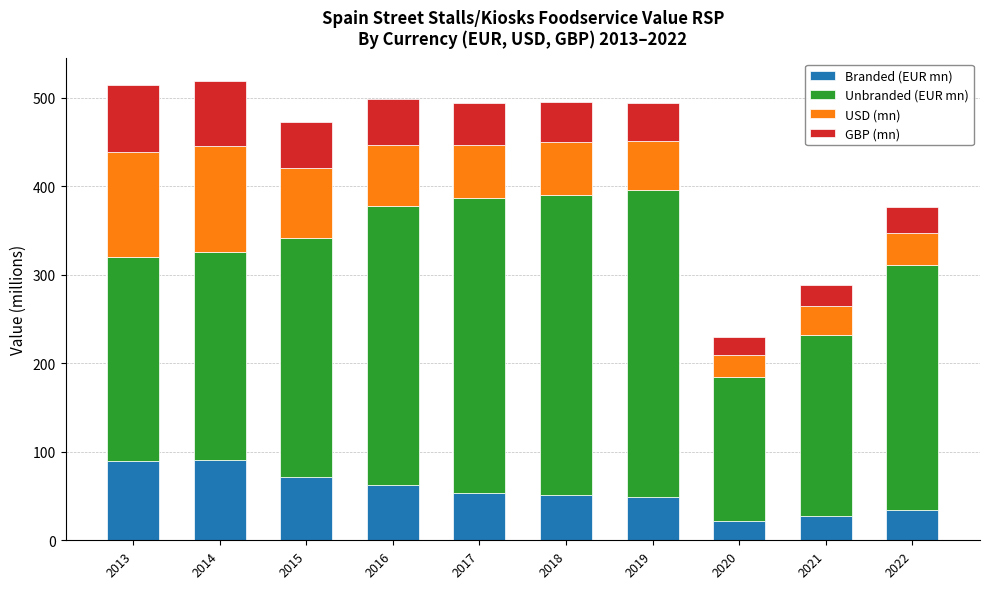

What is the highest value of the Branded (EUR mn) series?

90.5